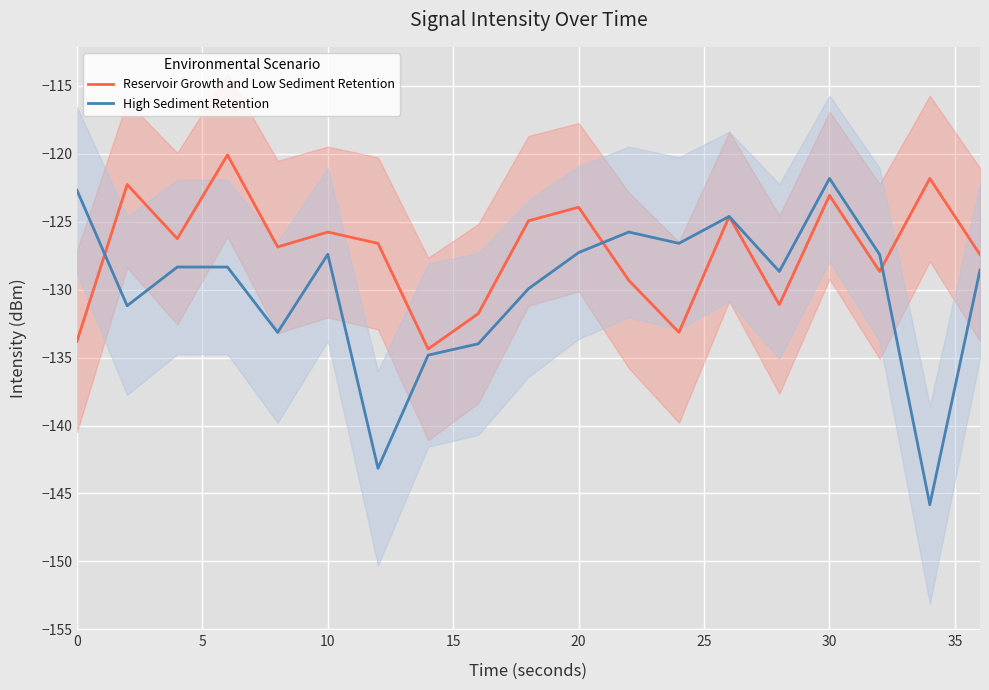

How many values in the Reservoir Growth and Low Sediment Retention series are below -126?

11